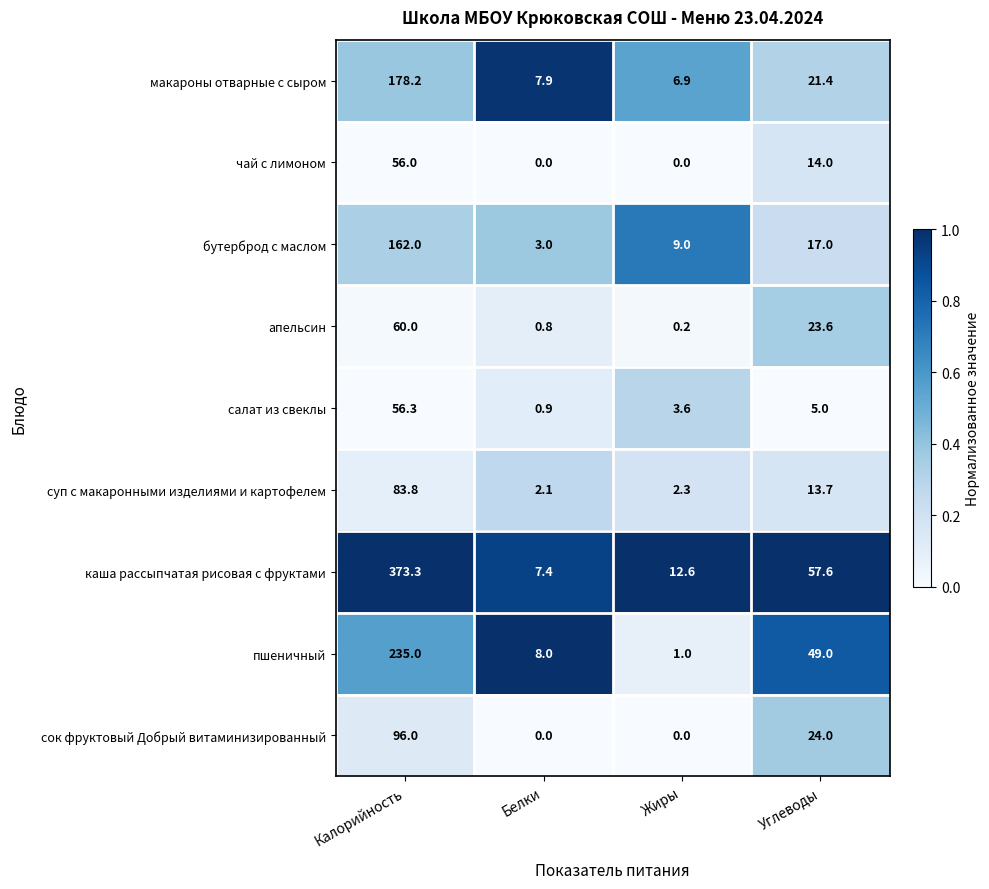

True or false: пшеничный has a value of 11.9 at Белки.

False